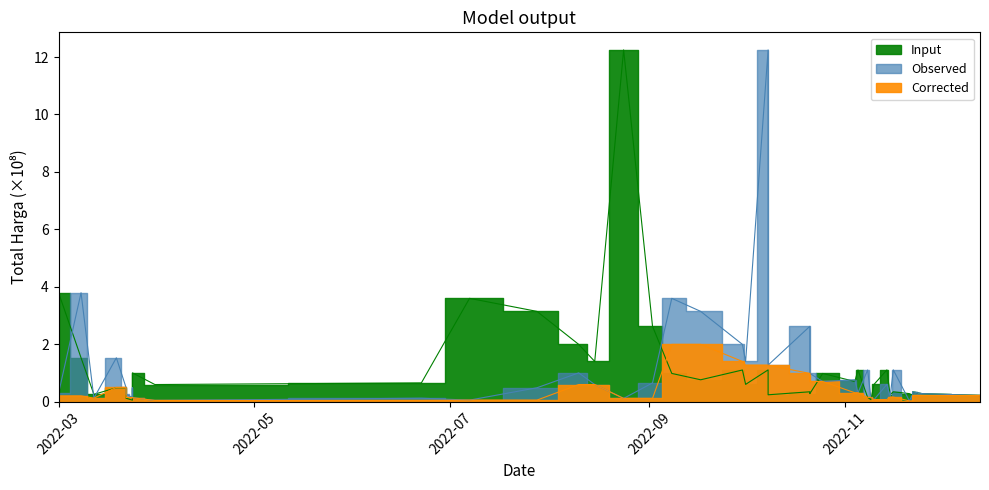

What is the greatest value displayed?

12.2